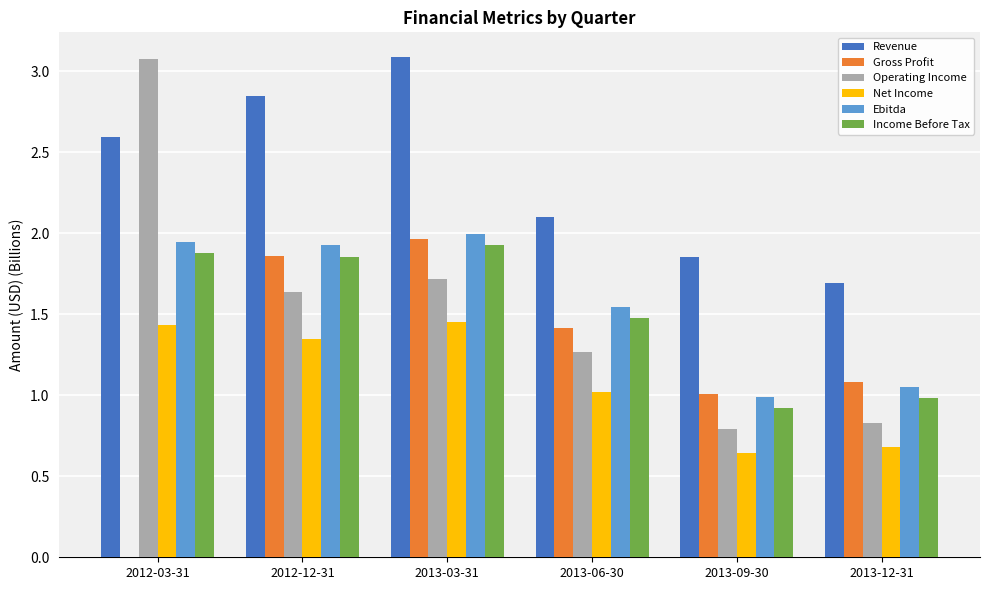

What is the sum of all Operating Income values?

9.3